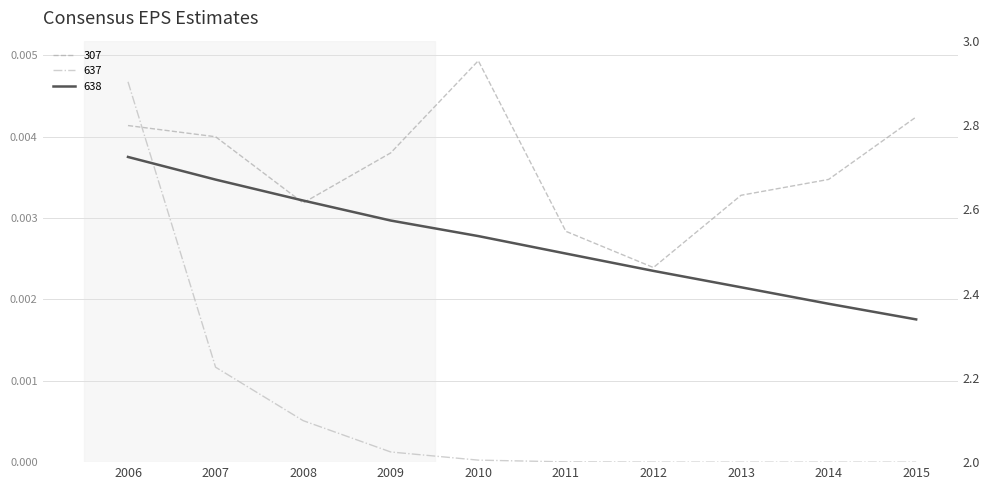

What is the spread (max minus min) of values at 2012?

2.5